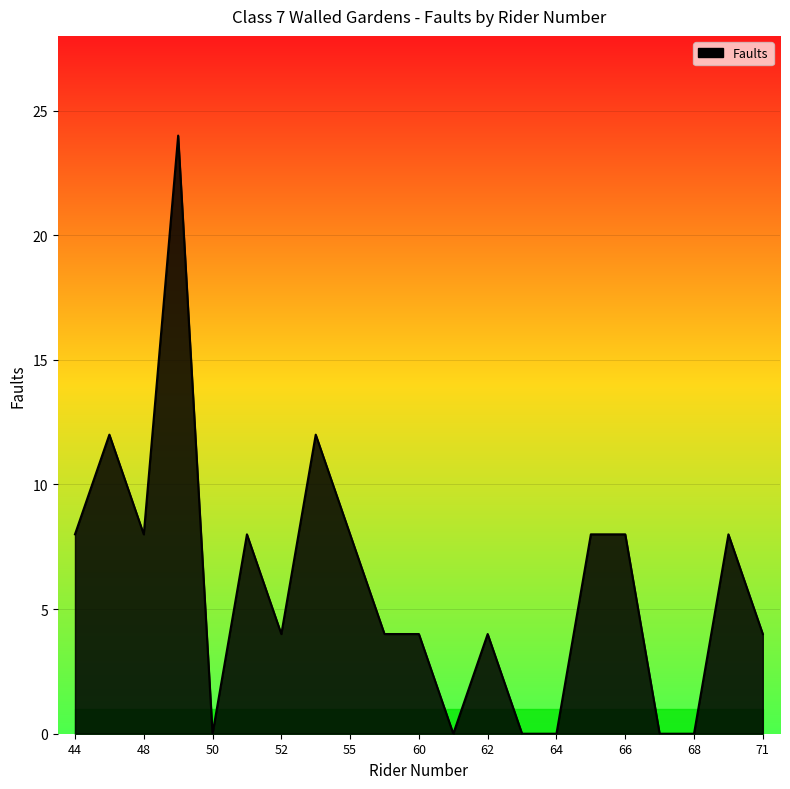

What is the change in value from 50 to 66?

+8